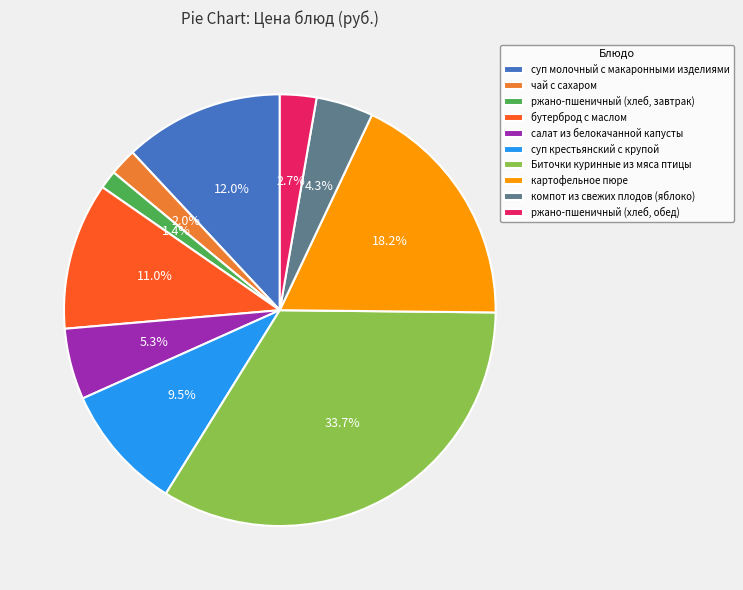

How much of the chart is everything except Биточки куринные из мяса птицы?

66.3%